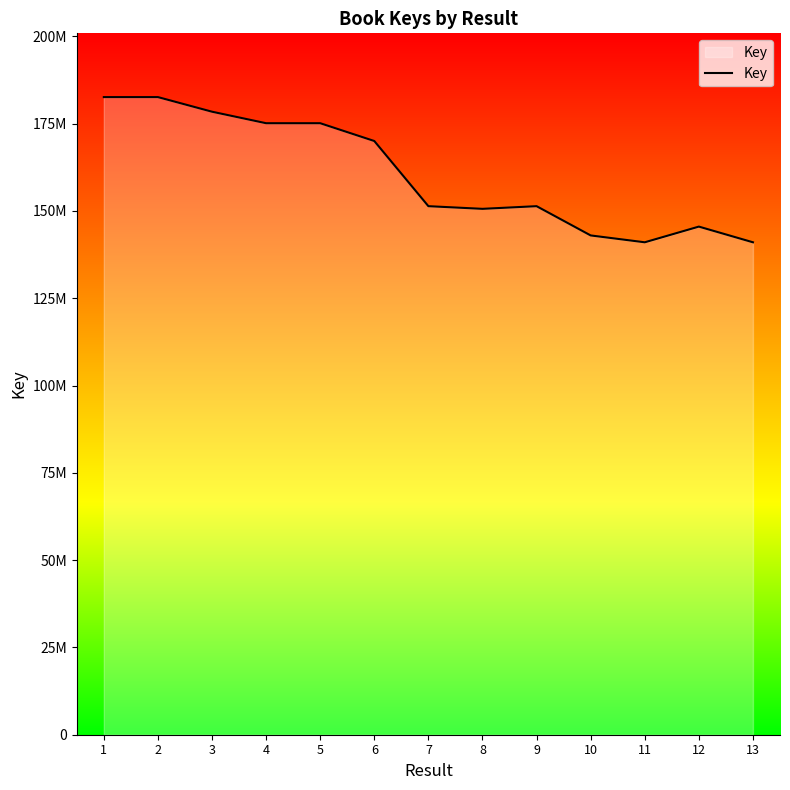

Does the chart display data point markers on the line(s)?

No